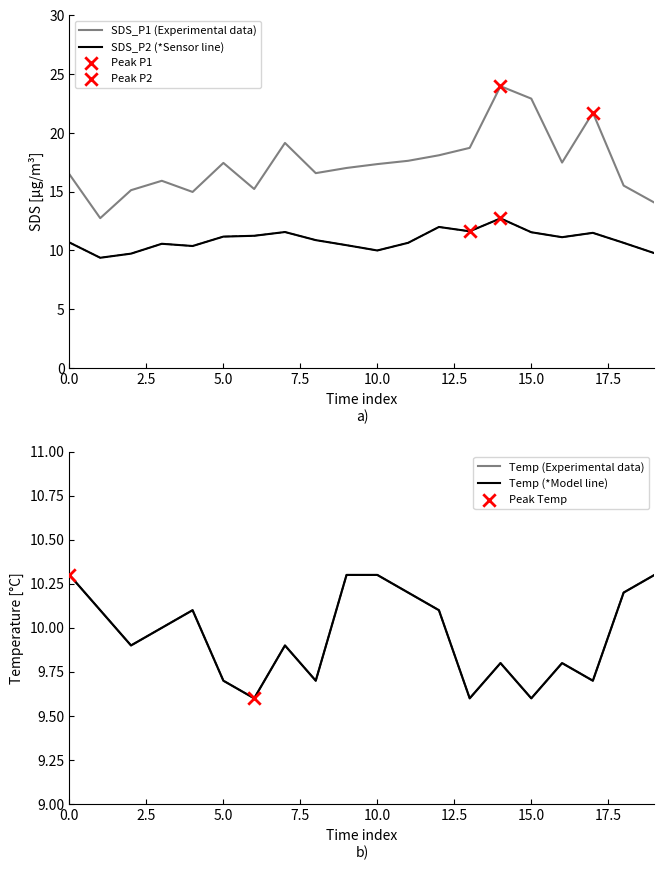

Which series has the largest Y range (max minus min)?

SDS_P1